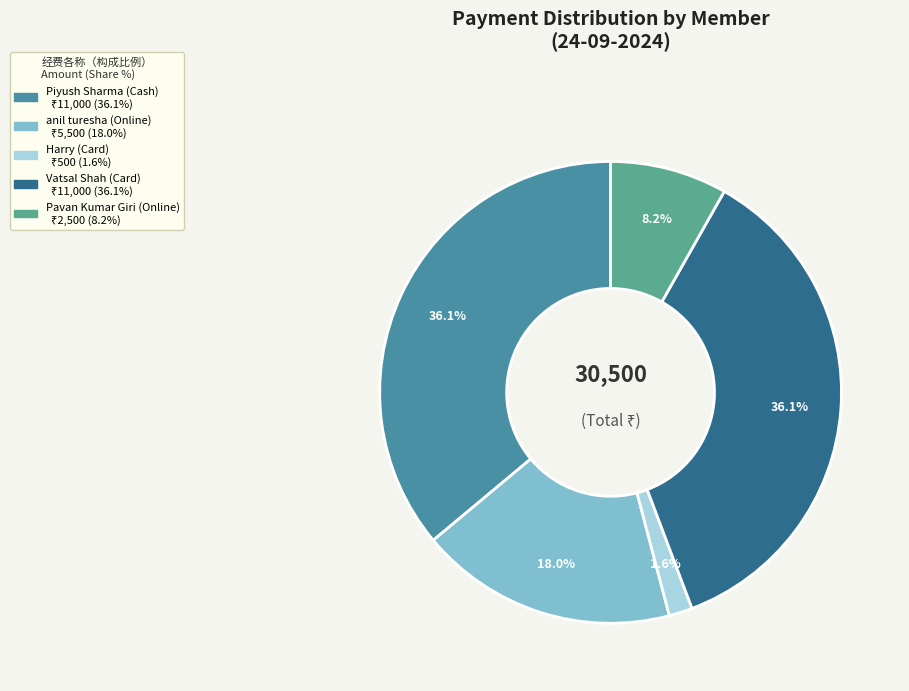

What portion of the pie excludes Pavan Kumar Giri (Online)?

91.8%